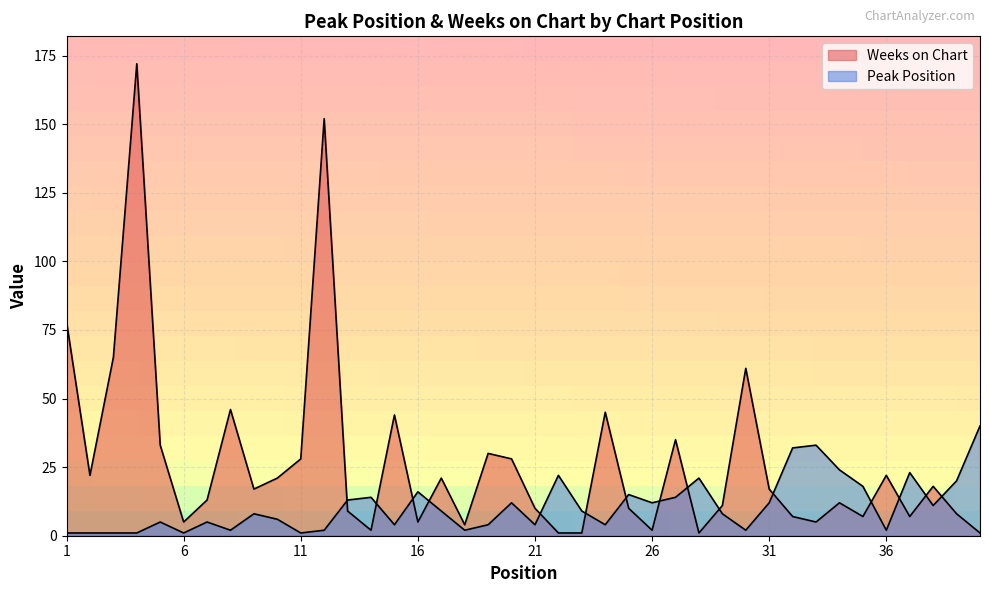

Rank the series at 5 from highest to lowest value.

Weeks on Chart, Peak Position